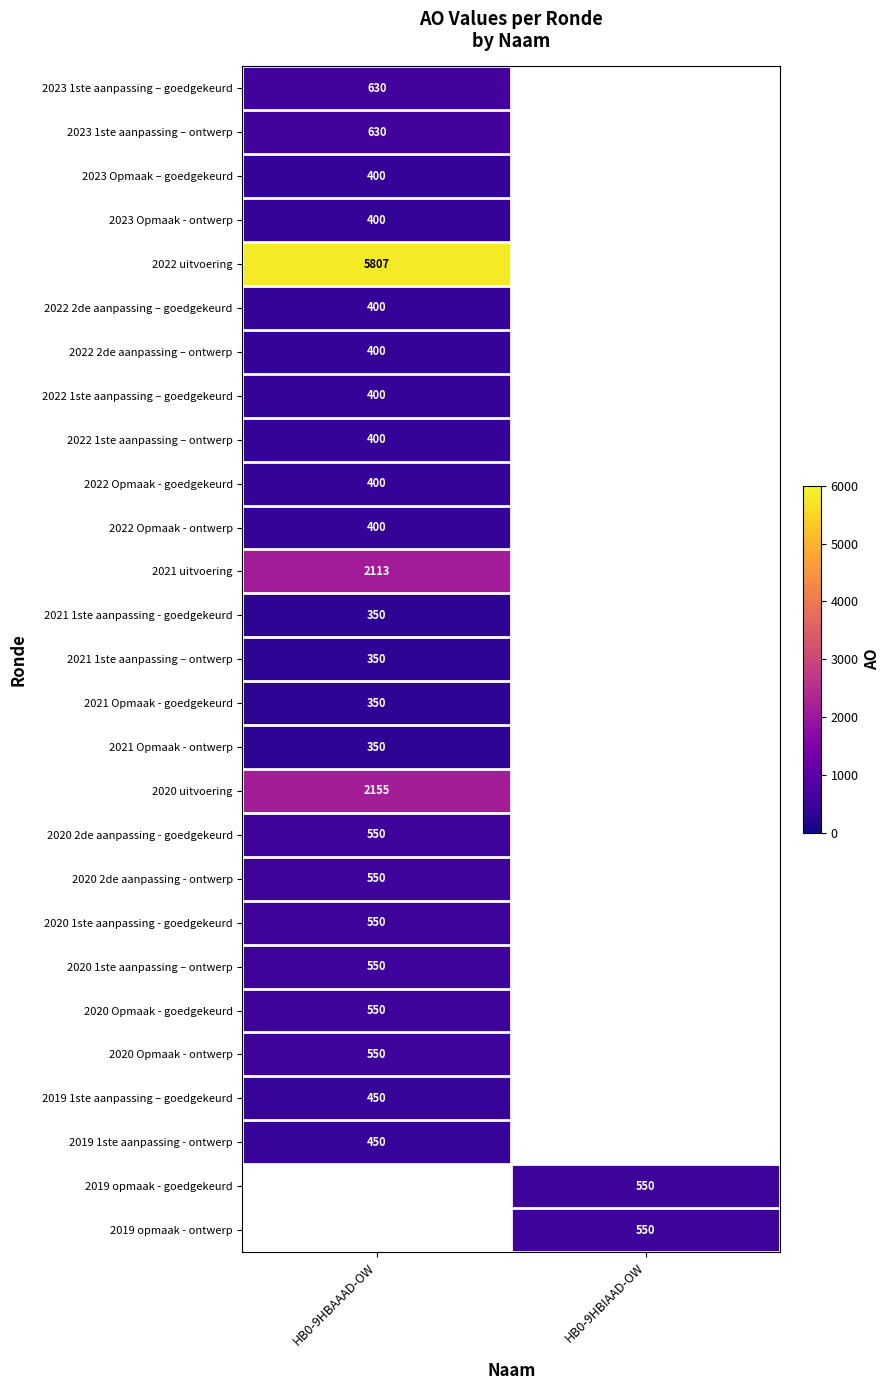

Is it true that 2023 Opmaak – goedgekeurd equals 400 at HB0-9HBAAAD-OW?

True